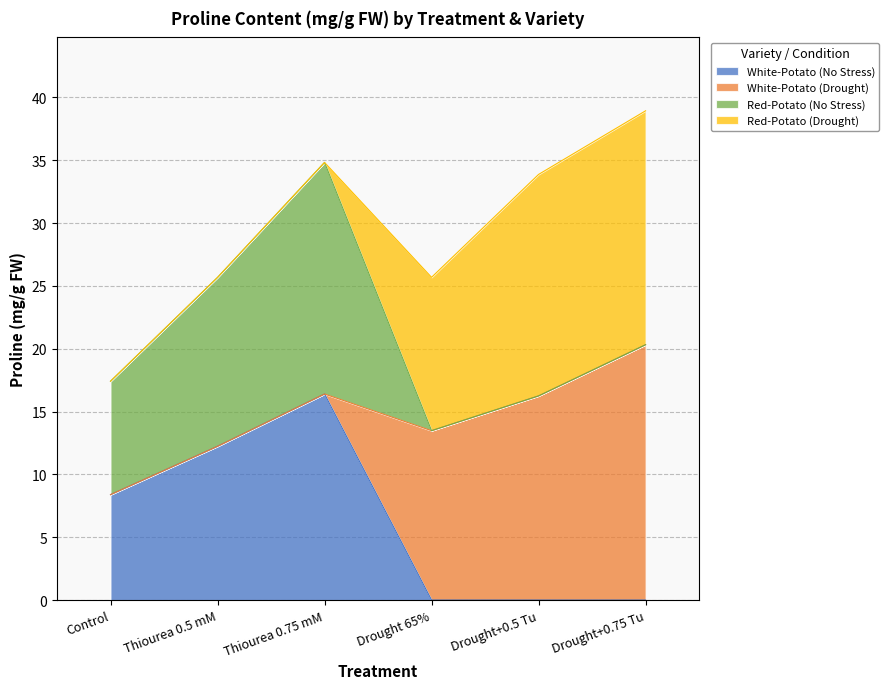

What is the maximum value for Red-Potato (No Stress)?

18.4